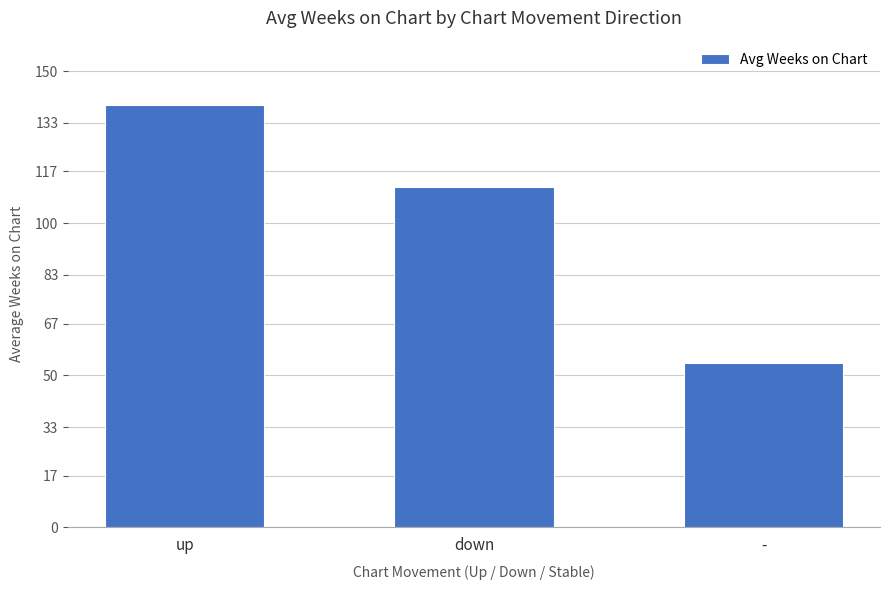

Which has a higher value, - or up?

up